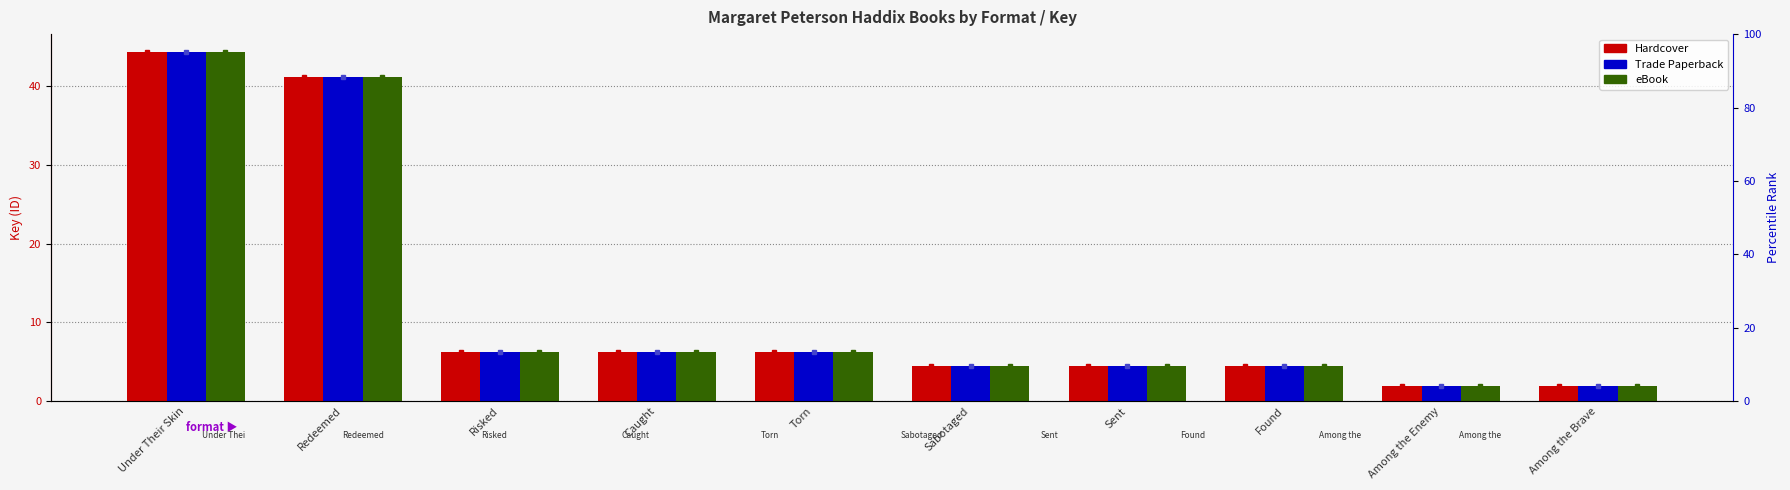

At which label does Trade Paperback reach its peak?

Under Their Skin